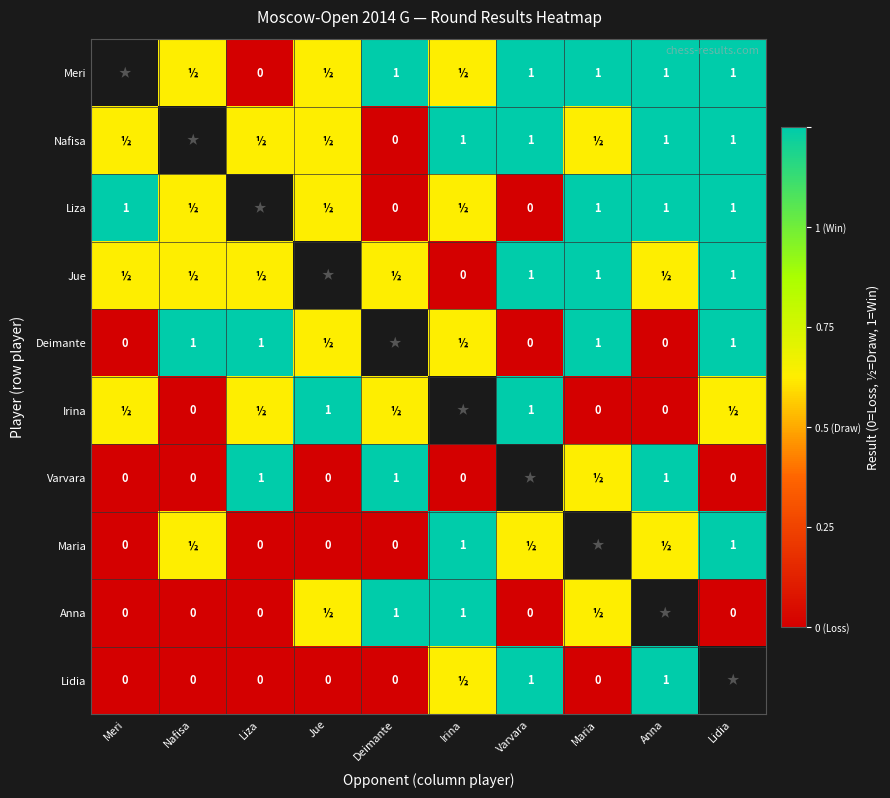

Is it true that Deimante equals 0.6 at Lidia?

False